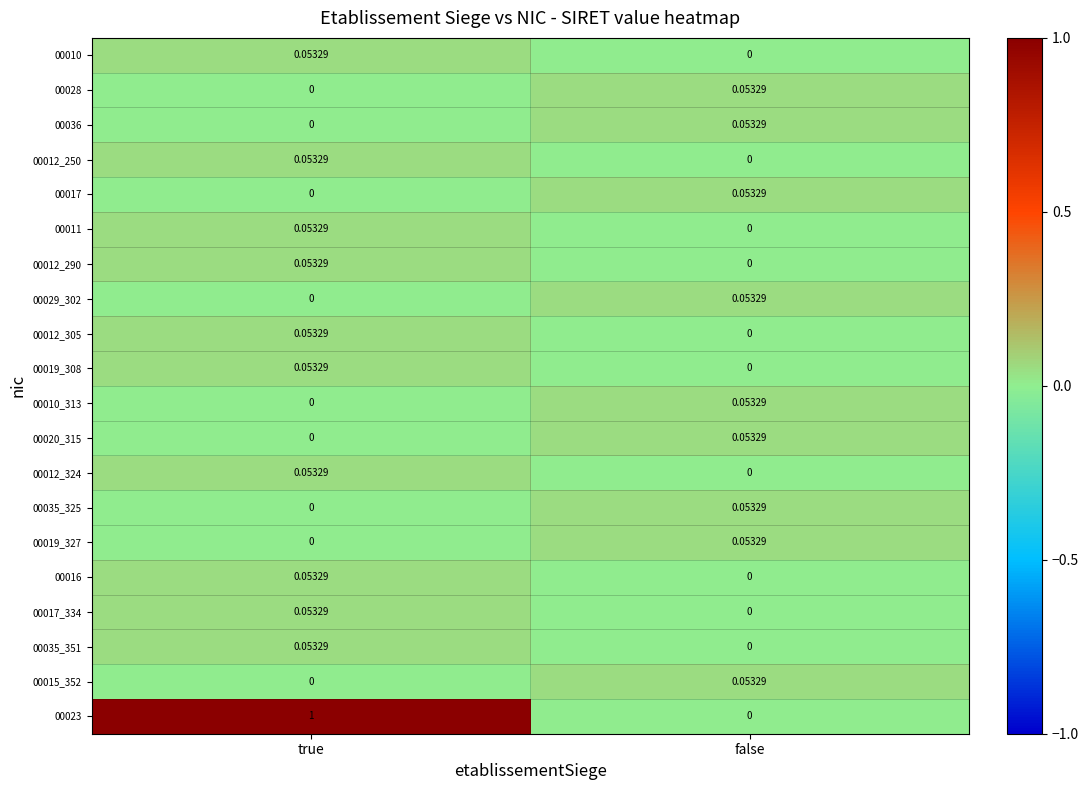

At which category does the chart reach its peak across all series?

true